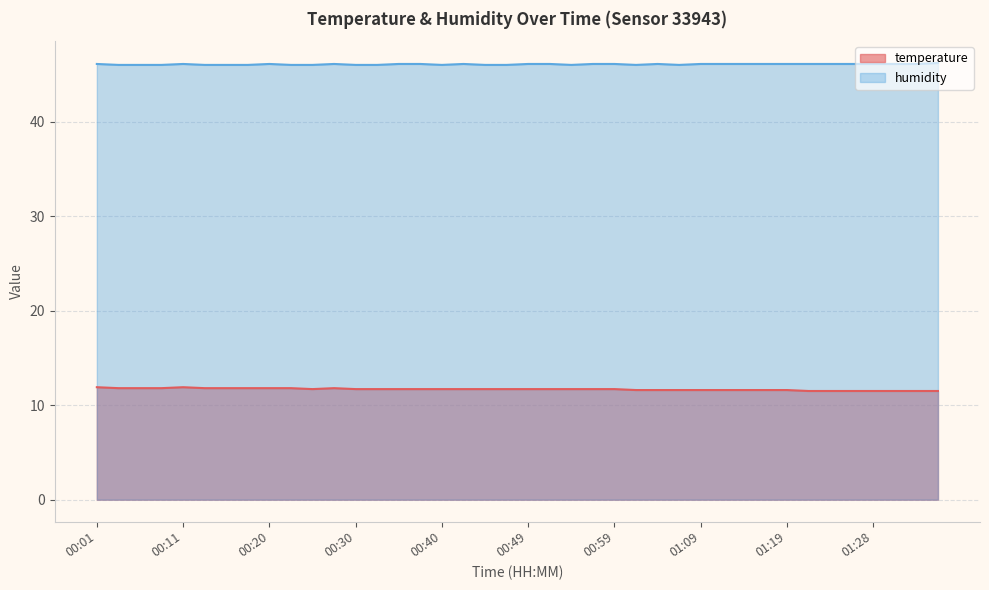

Does the chart display data point markers on the line(s)?

No